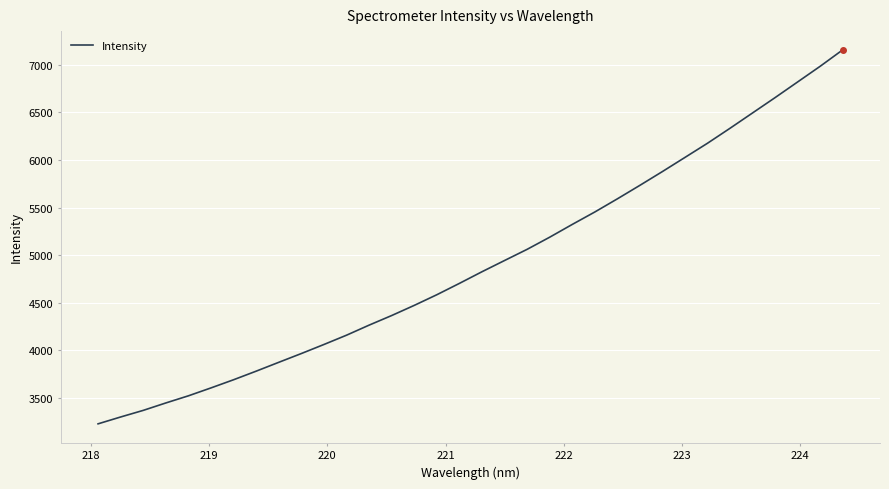

What is the maximum value shown in the chart?

7155.8